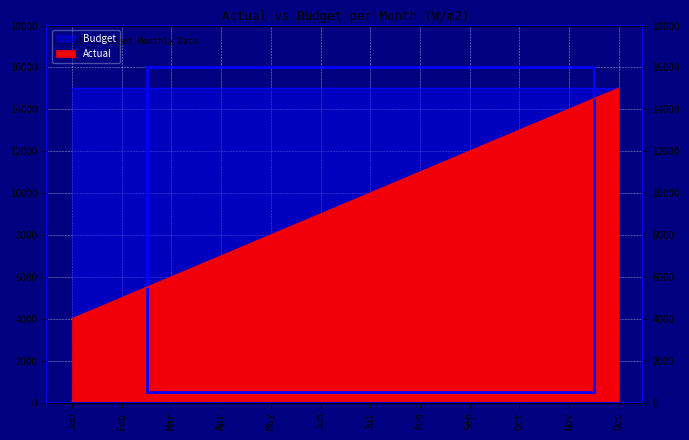

At which label does the data first exceed 10000?

Aug